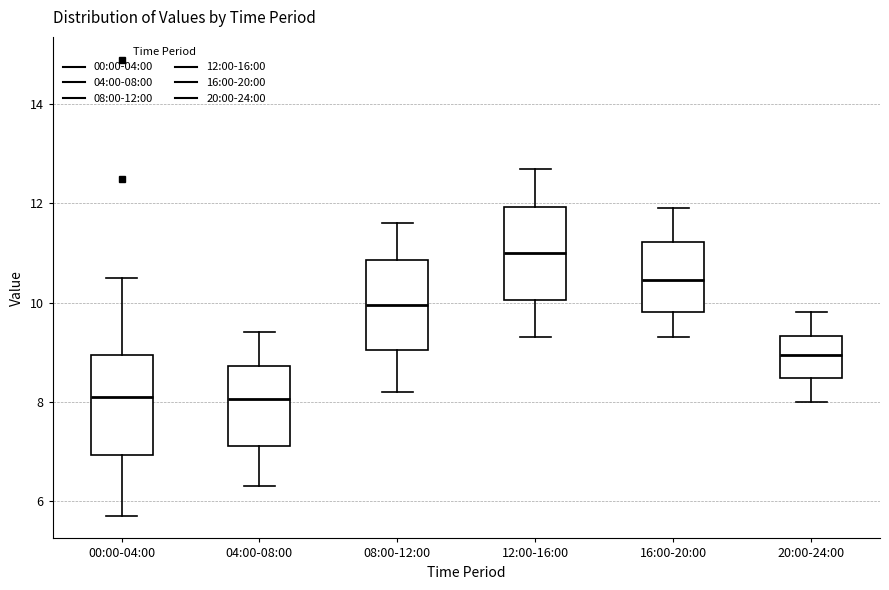

Reading left to right, read every box against the y-axis: the position of its median line, the range the box covers, and the ends of its whiskers. The values are not printed on the chart, so give them approximately, as read against the axis.

00:00-04:00: median 8.2, box 7.0 to 9.0, whiskers 5.8 to 10.6
04:00-08:00: median 8.0, box 7.2 to 8.8, whiskers 6.4 to 9.4
08:00-12:00: median 10.0, box 9.0 to 10.8, whiskers 8.2 to 11.6
12:00-16:00: median 11.0, box 10.0 to 12.0, whiskers 9.4 to 12.8
16:00-20:00: median 10.4, box 9.8 to 11.2, whiskers 9.4 to 12.0
20:00-24:00: median 9.0, box 8.4 to 9.4, whiskers 8.0 to 9.8